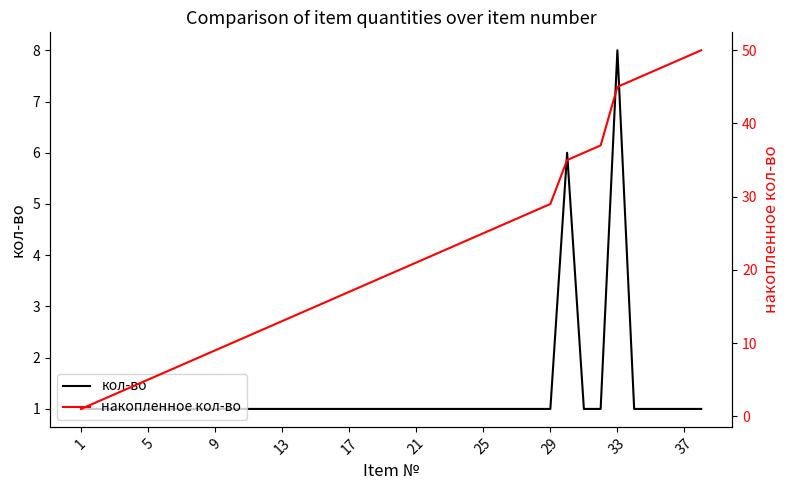

List the series in order of their overall mean, highest first.

накопленное кол-во, кол-во